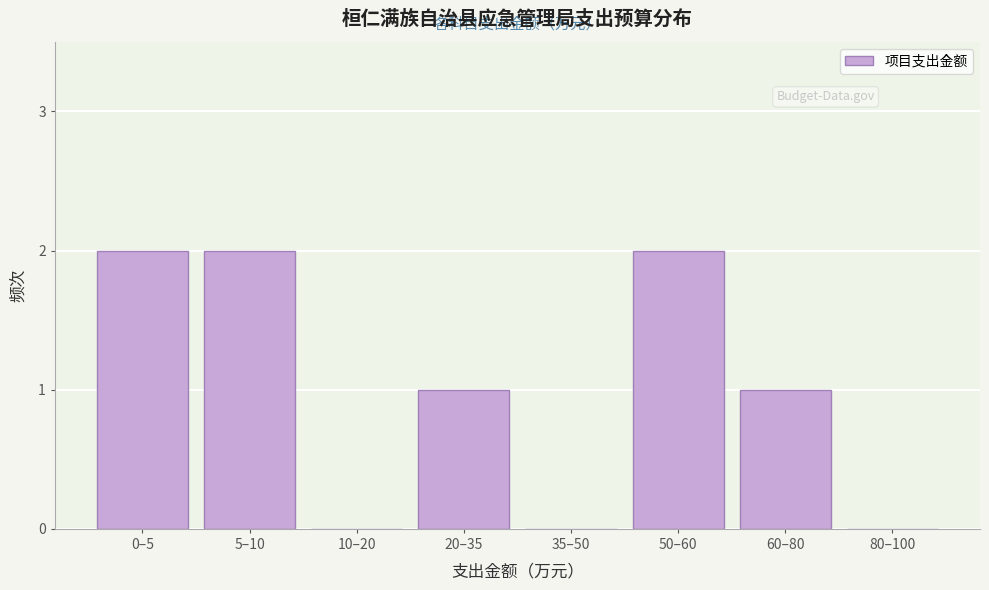

Reading left to right, extract all data points from this chart.

0–5=2	5–10=2	10–20=0	20–35=1	35–50=0	50–60=2	60–80=1	80–100=0